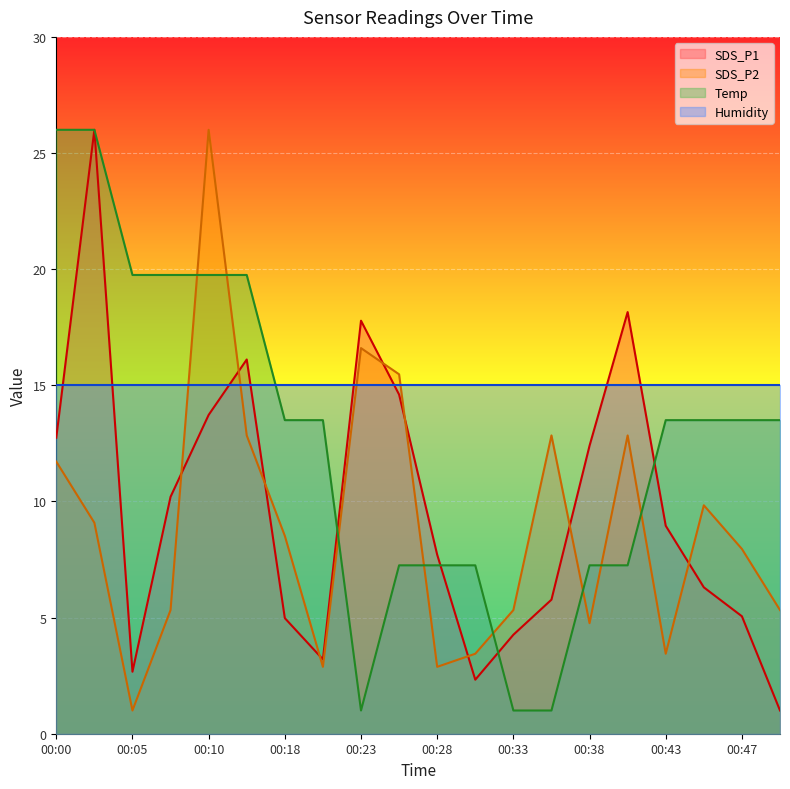

What value does the SDS_P1 series have at 00:40?

18.2